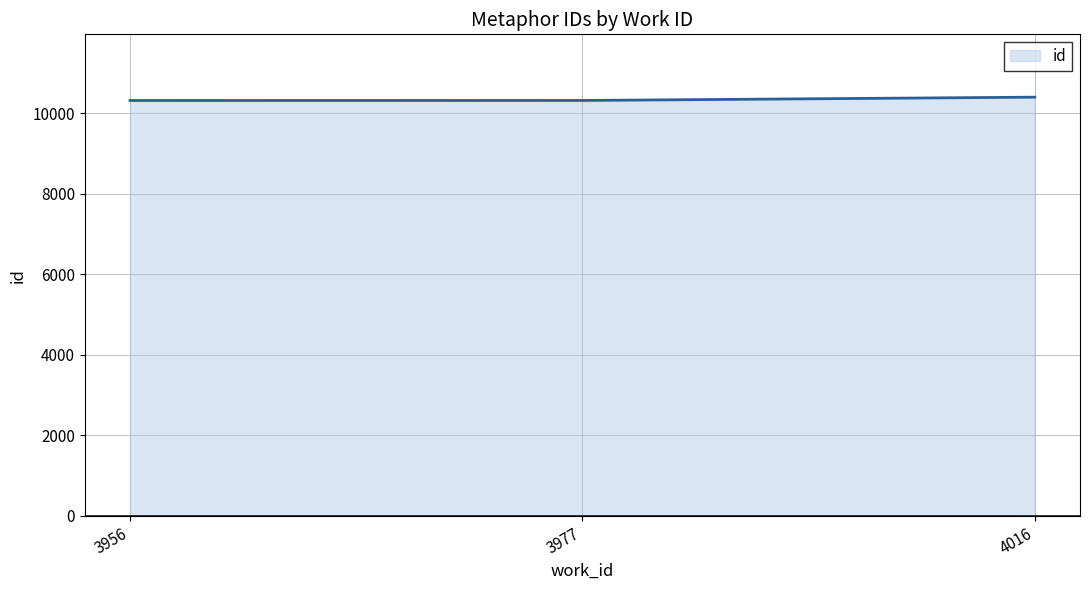

Approximately how many times larger is the value at 3977 compared to 4016?

1.0